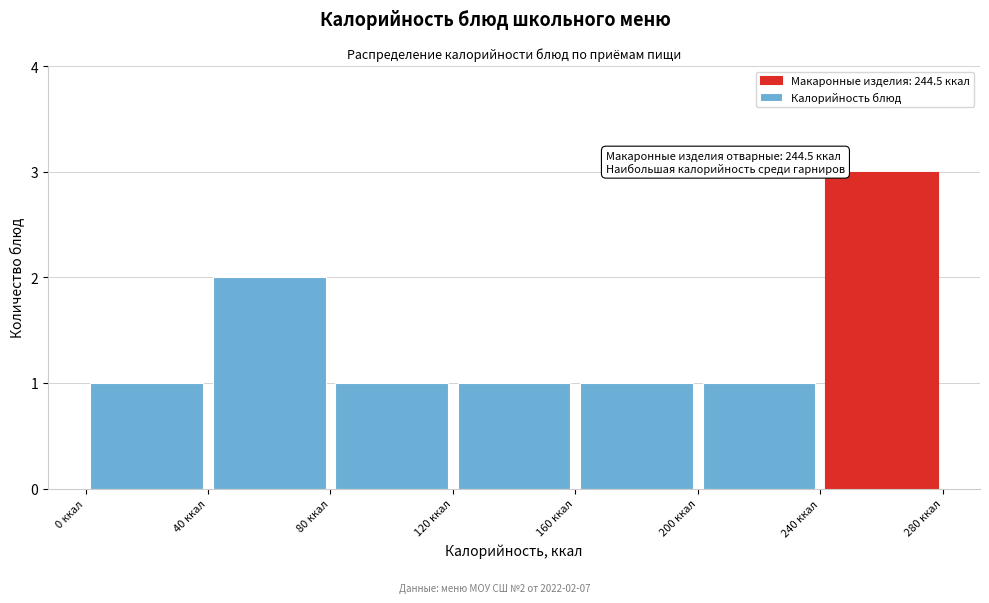

Which range on the x-axis has the tallest bar?

240 to 280